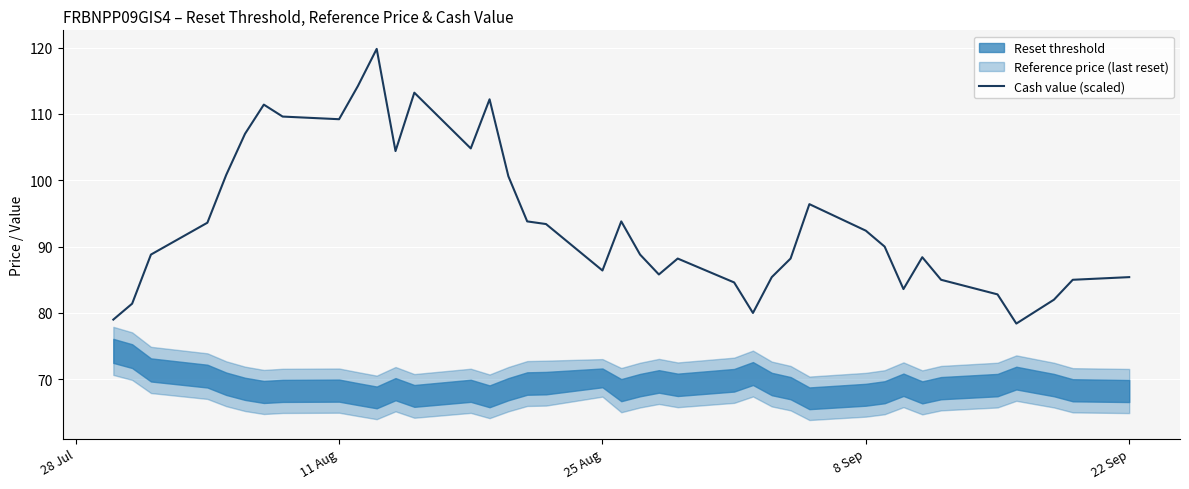

What is the label of the 1st point from the left?

28 Jul